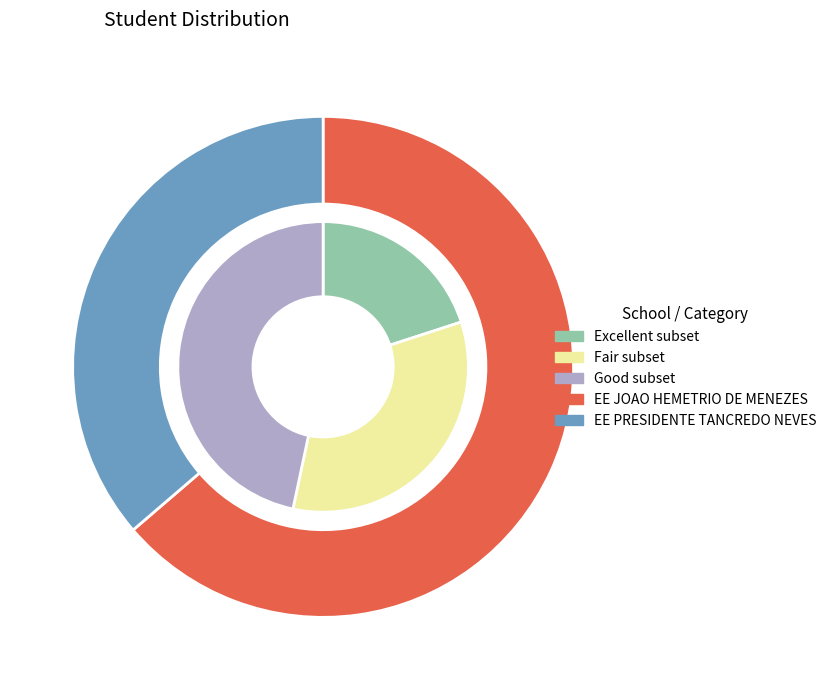

Is there a majority slice in this chart?

Yes